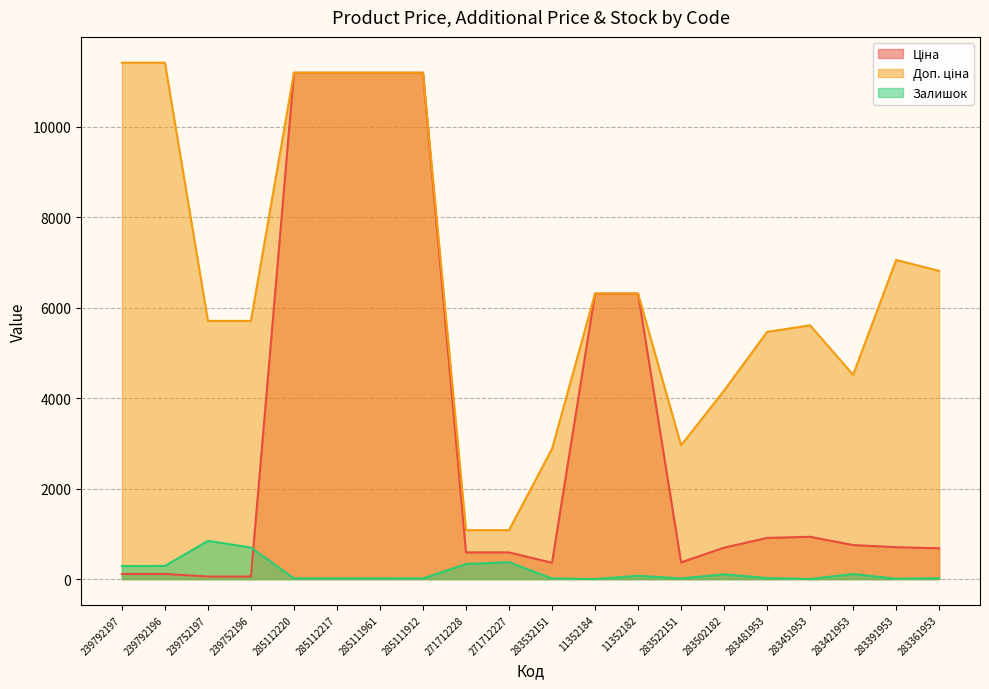

What is the difference between the maximum and minimum values in the Залишок series?

844.0